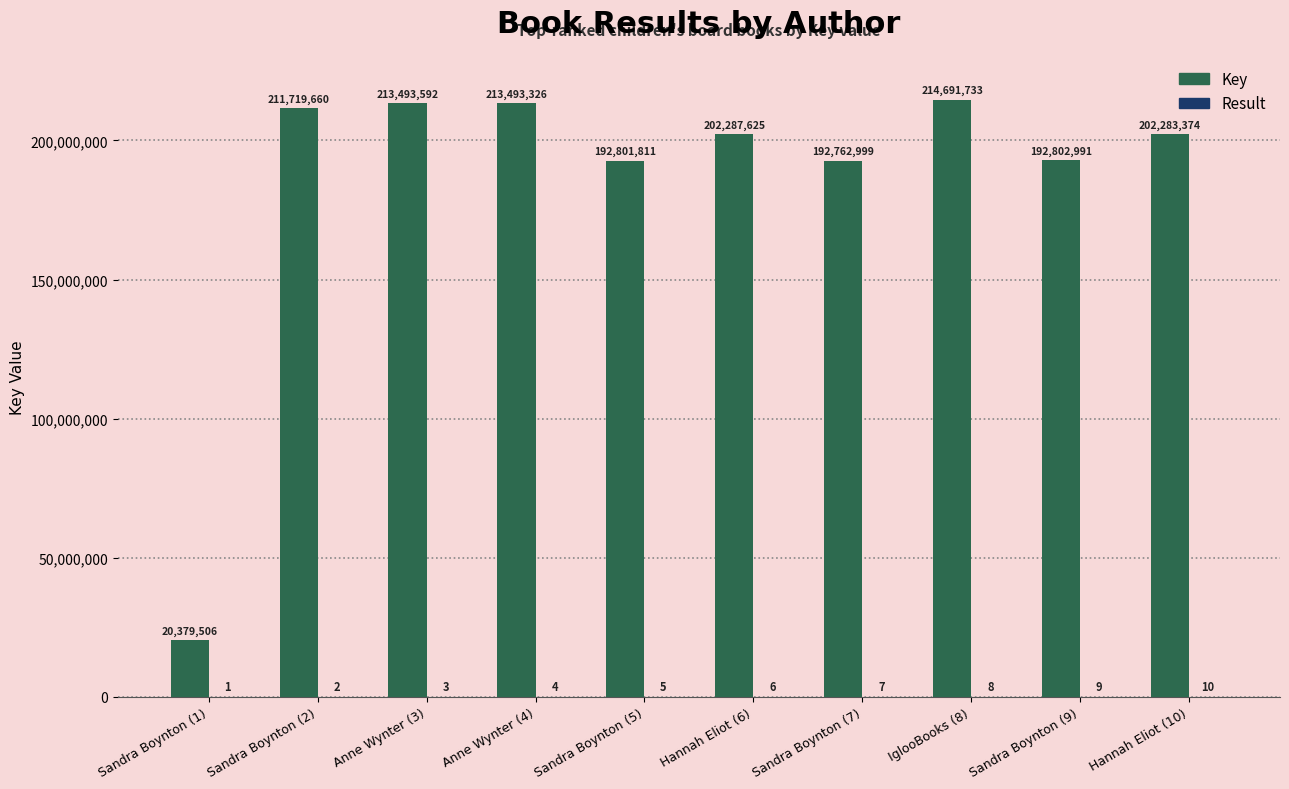

What value does the Key series have at Sandra Boynton (1), to the nearest 50?

20379500